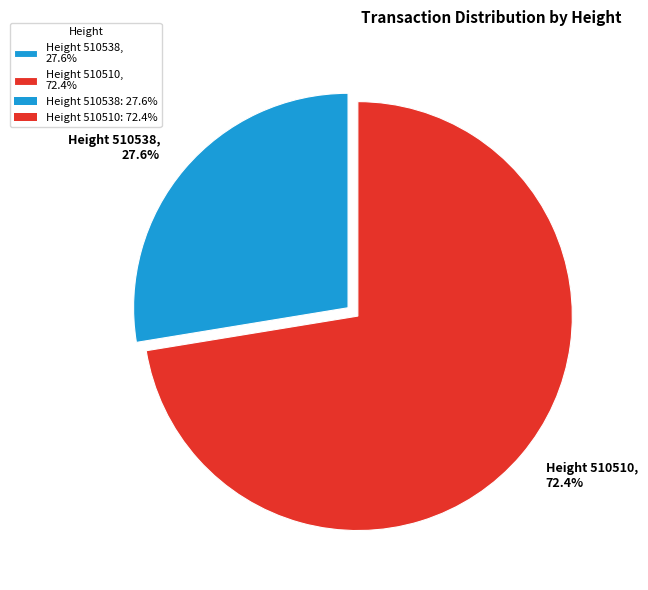

Rank the categories by value from highest to lowest.

Height 510510, 72.4%, Height 510538, 27.6%